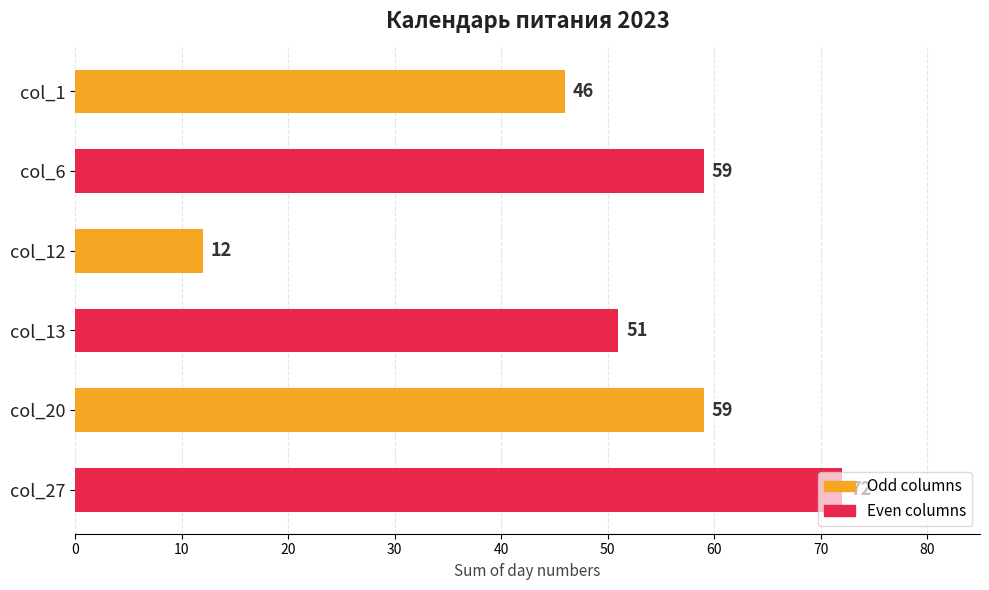

What is the greatest value displayed?

72